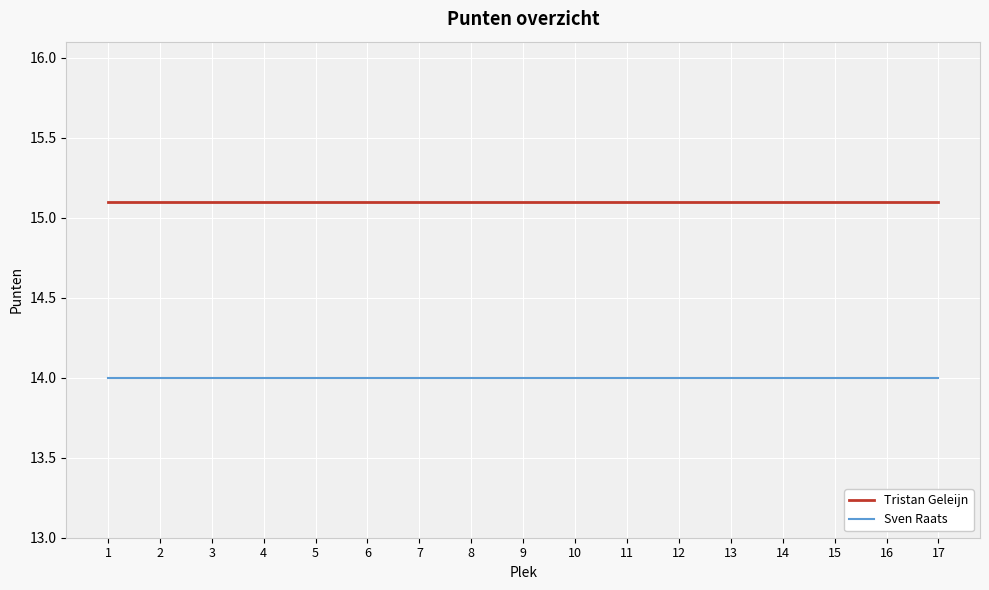

What is the total value across all series at 17?

29.1